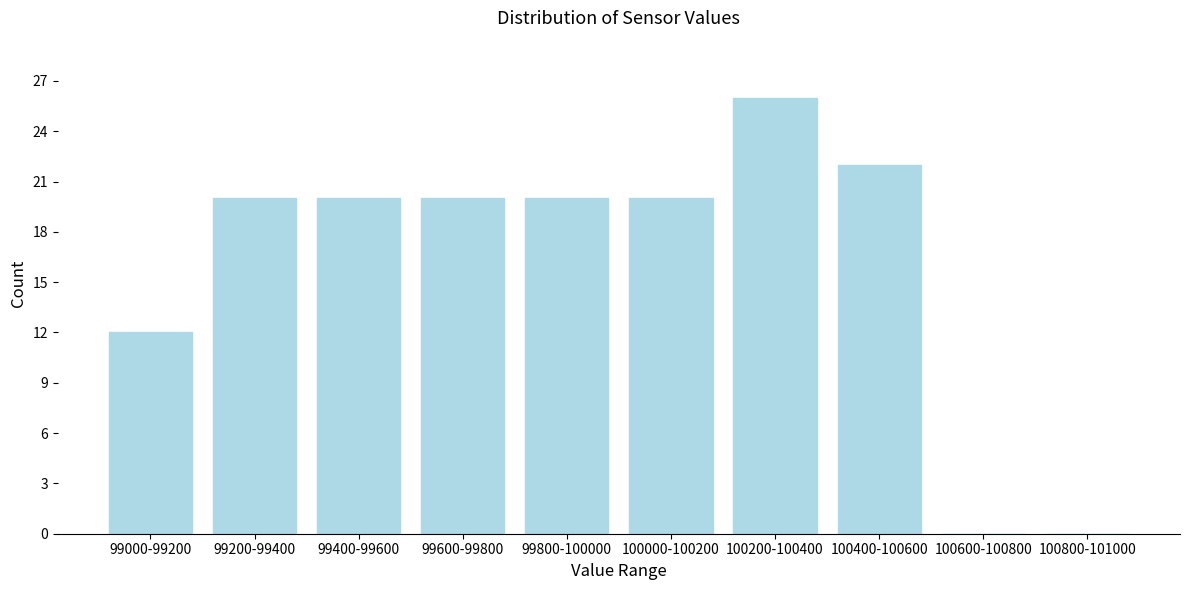

Reading right to left, transcribe all the data shown in this chart.

100800-101000=0	100600-100800=0	100400-100600=22	100200-100400=26	100000-100200=20	99800-100000=20	99600-99800=20	99400-99600=20	99200-99400=20	99000-99200=12